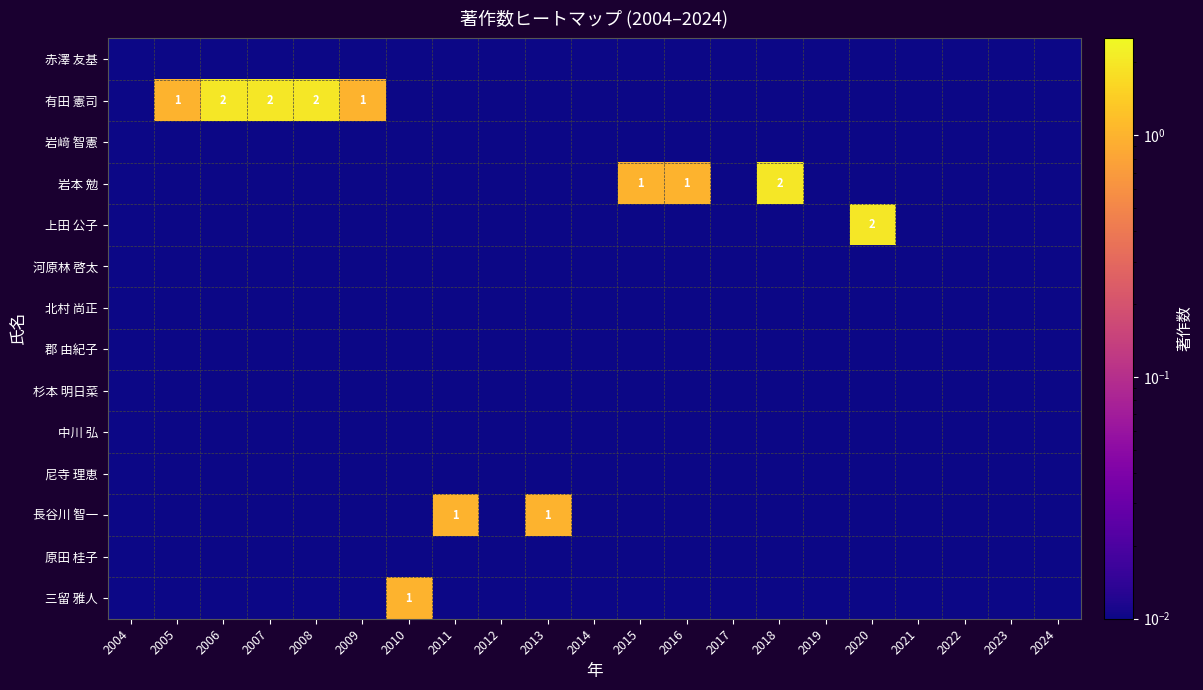

Which category has the lowest value across all series?

2004